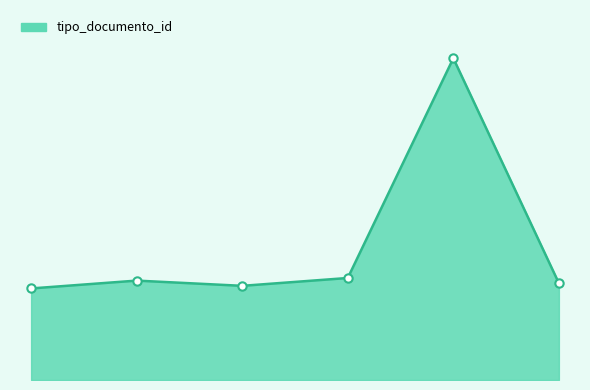

What is the difference between the maximum and minimum values?

88